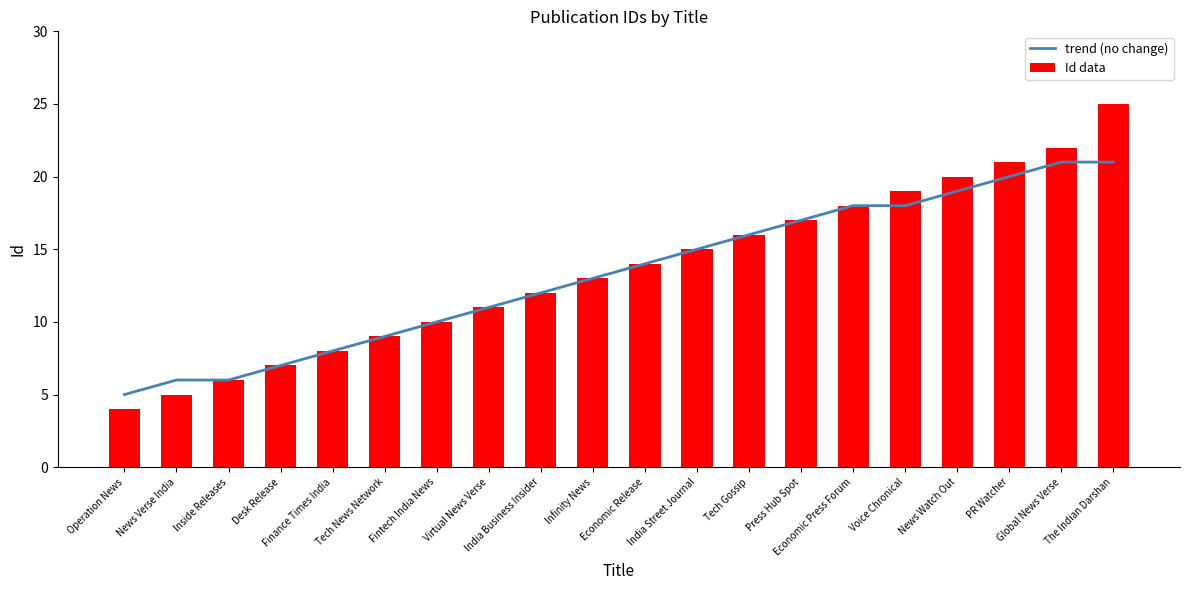

What are all the series names shown in the legend?

trend (no change), Id data